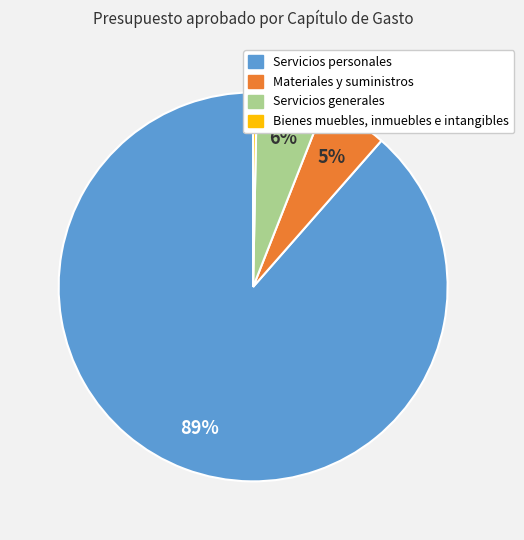

How many slices are in this pie chart?

4